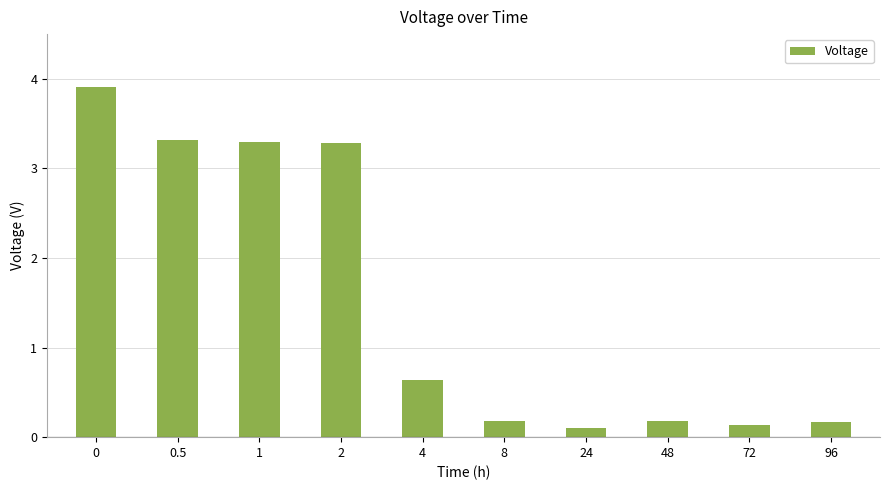

What is the average value?

1.5